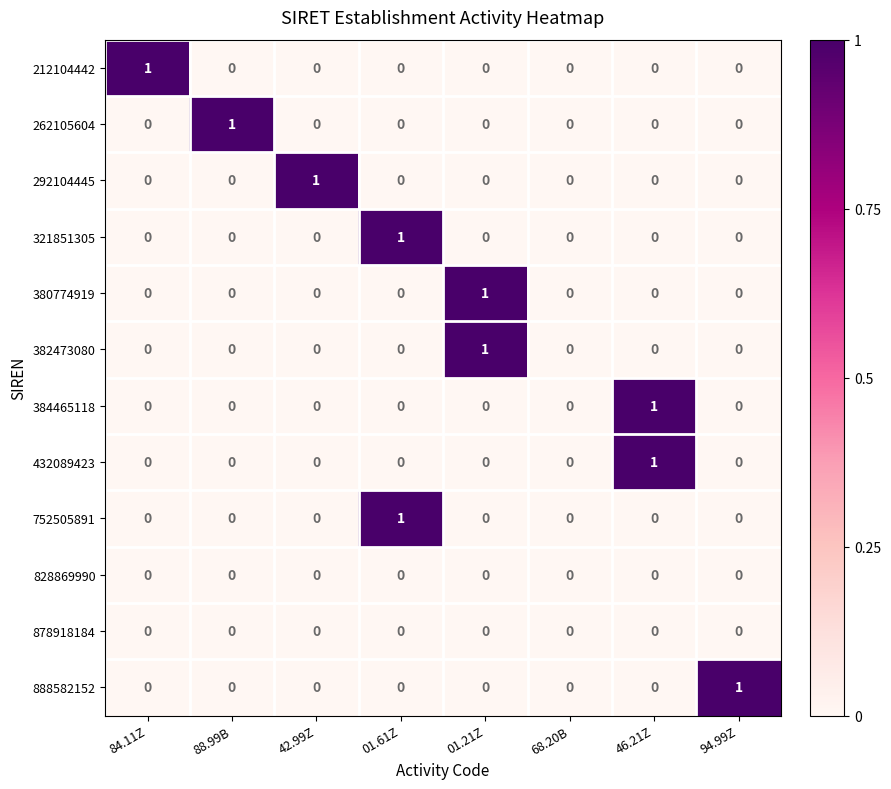

Count the number of data series in this chart.

12